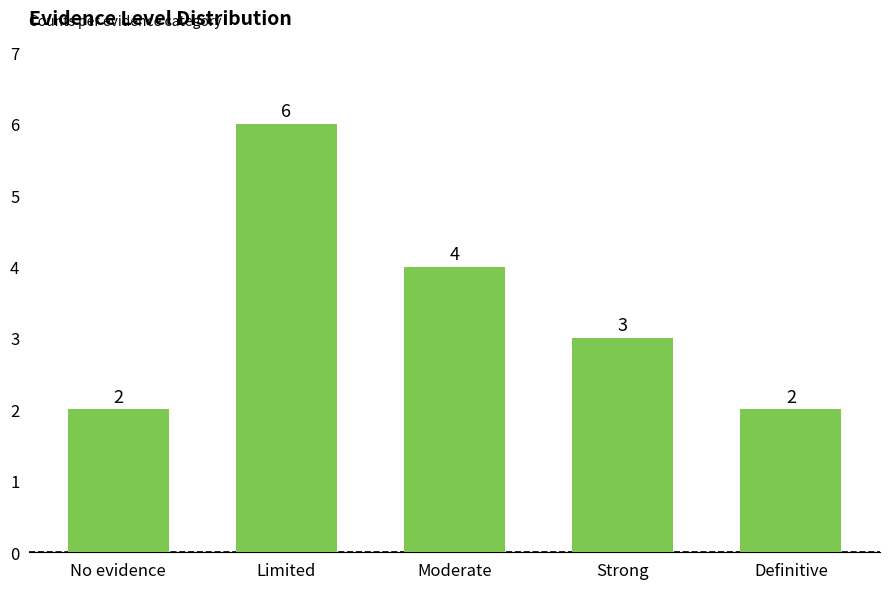

What is the change in value from No evidence to Strong?

+1